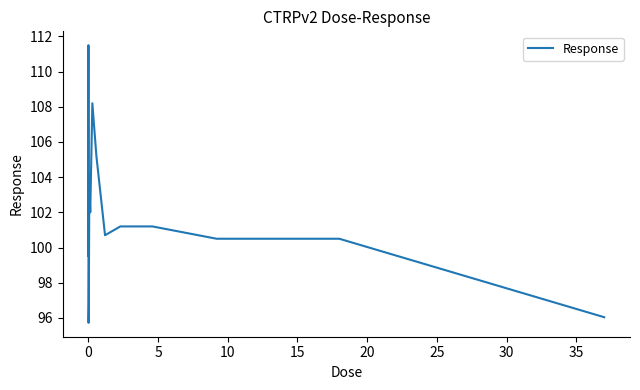

What is the difference between the maximum and minimum values?

15.8